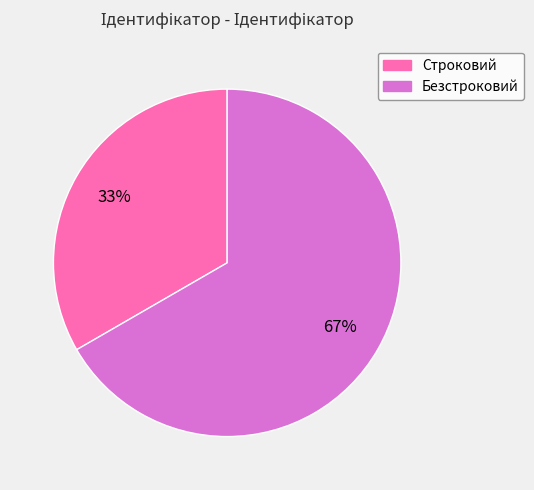

Do Строковий and Безстроковий together represent more than half of the pie?

Yes